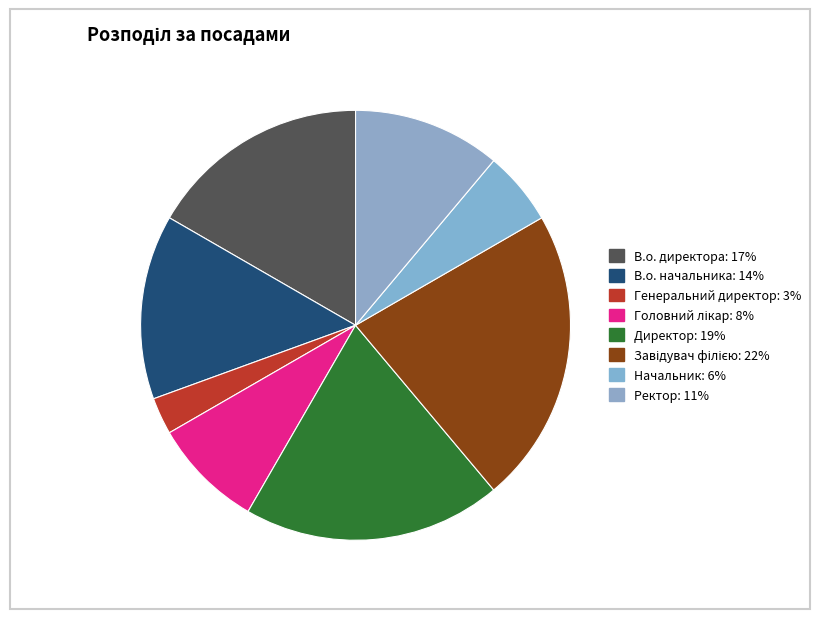

Is Начальник the majority of the pie?

No